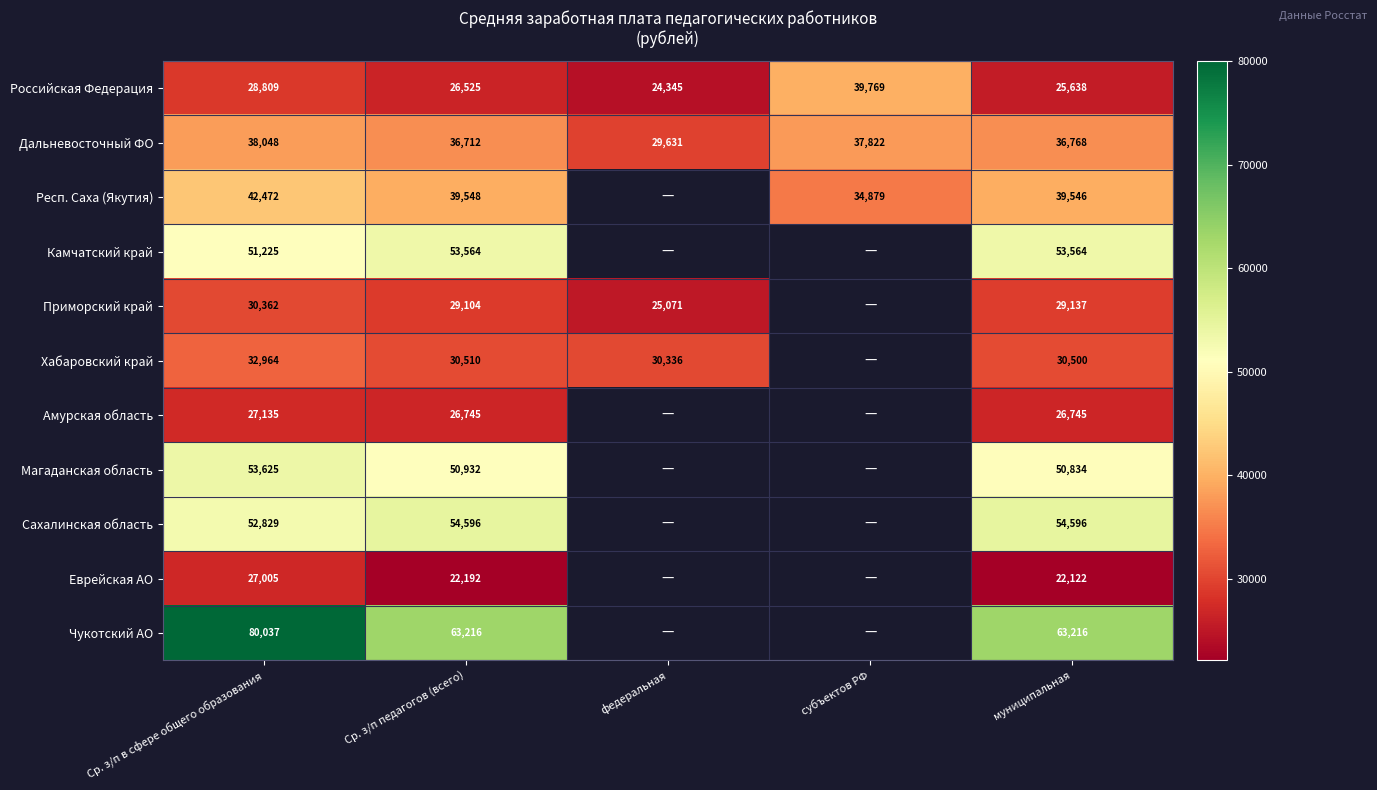

Which has a higher value, Ср. з/п педагогов (всего) or федеральная?

Ср. з/п педагогов (всего)